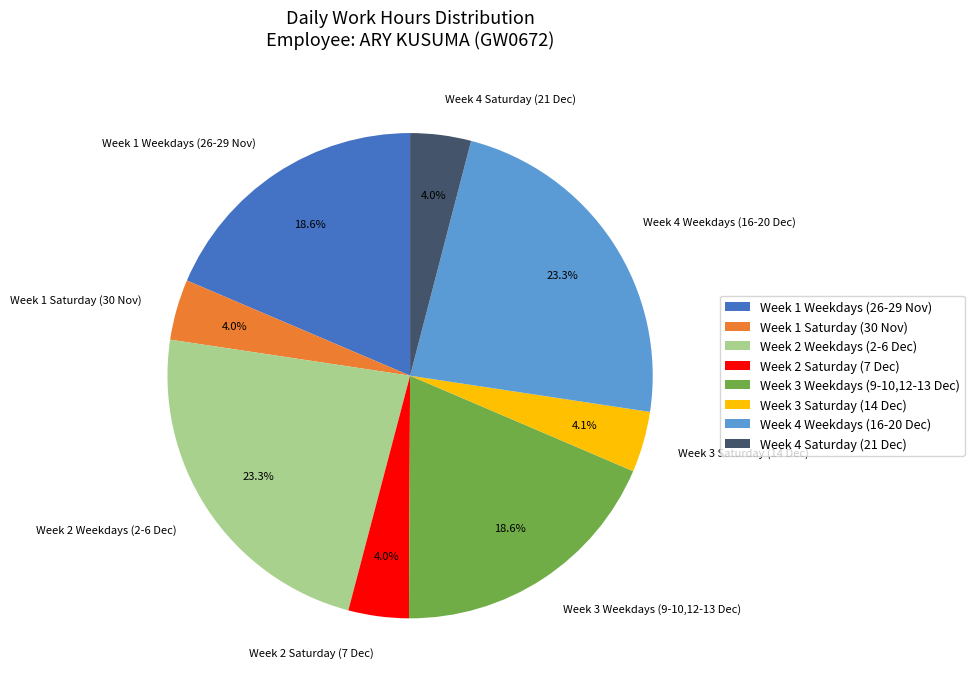

Does Week 1 Weekdays (26-29 Nov) account for over 50% of the chart?

No